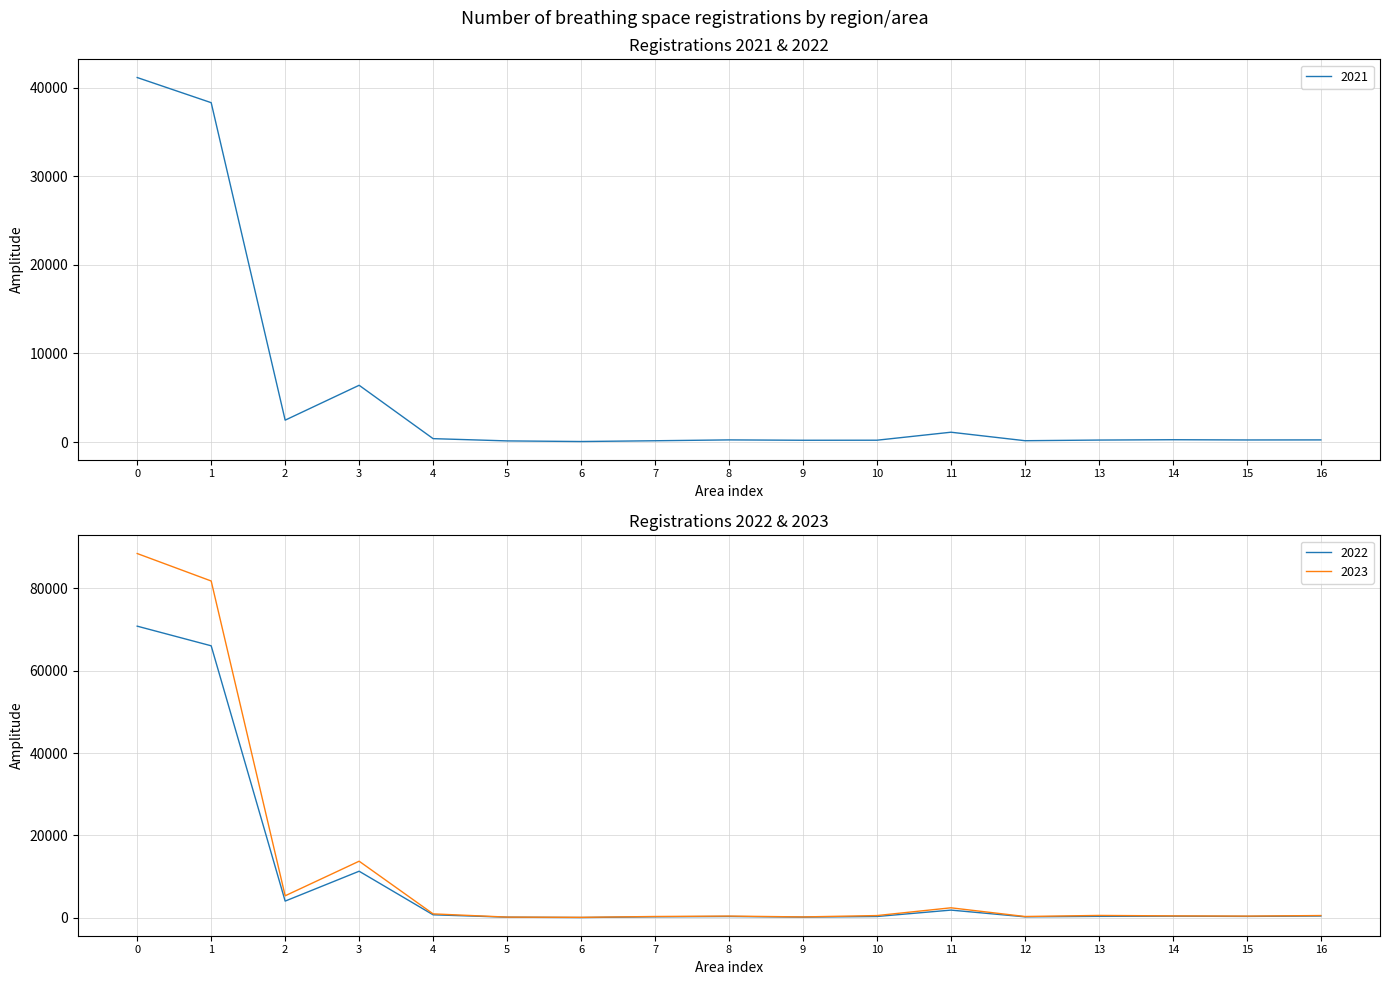

True or false: 2023 has a value of 20655 at 3.

False